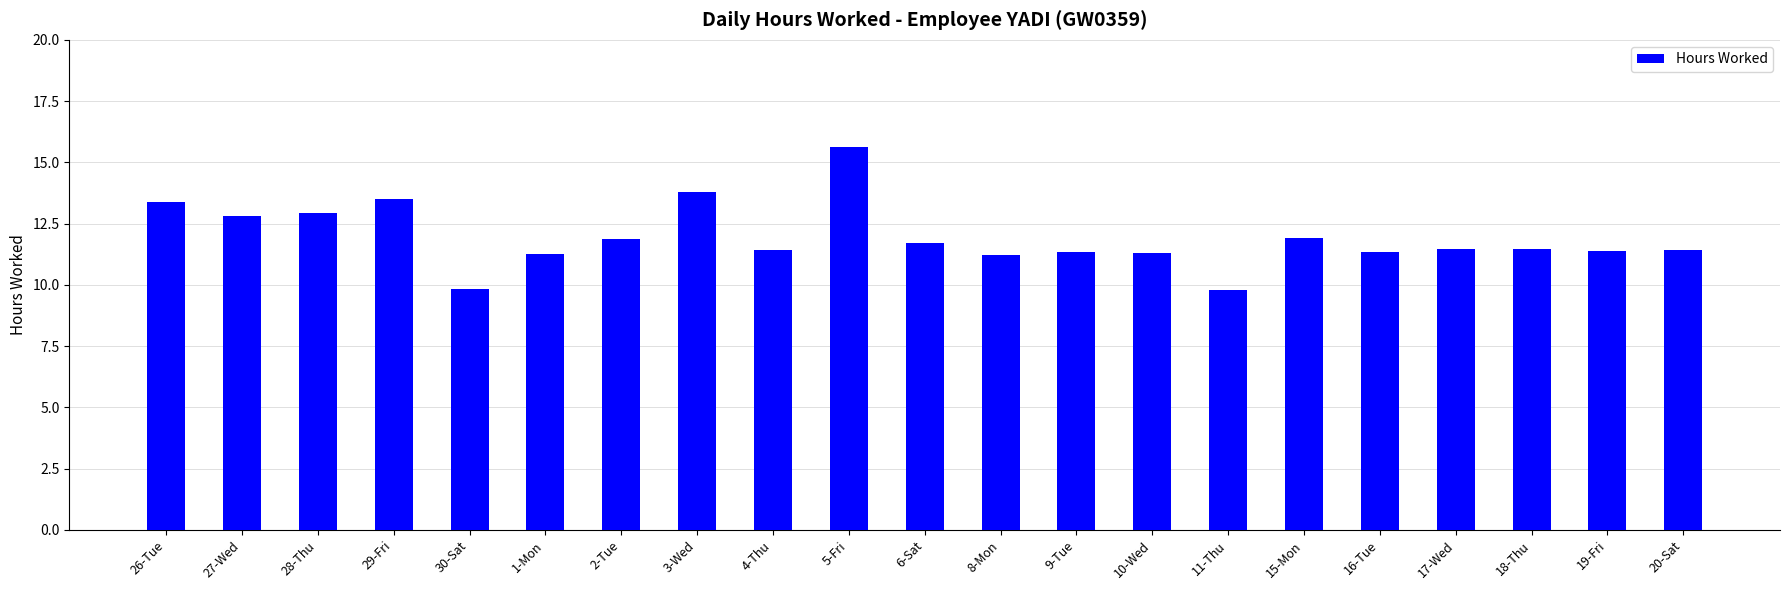

How many values exceed 11?

19